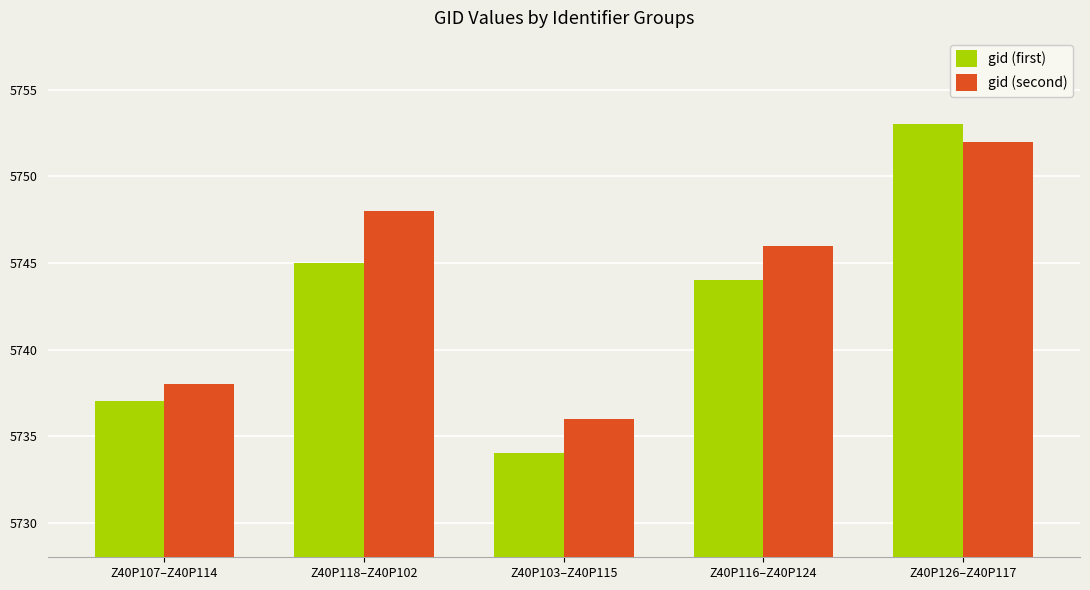

Is it true that gid (second) equals 5746 at Z40P116–Z40P124?

True